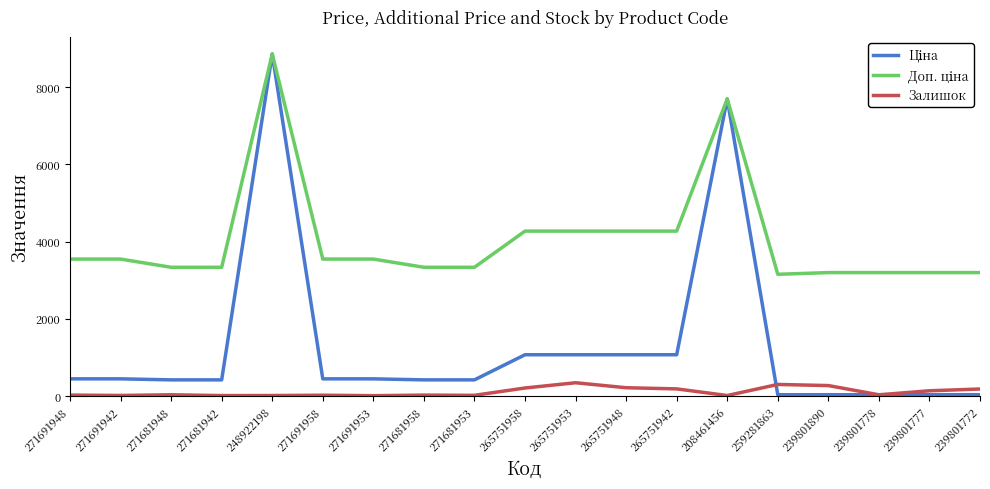

What is the spread (max minus min) of values at 265751958?

4063.4